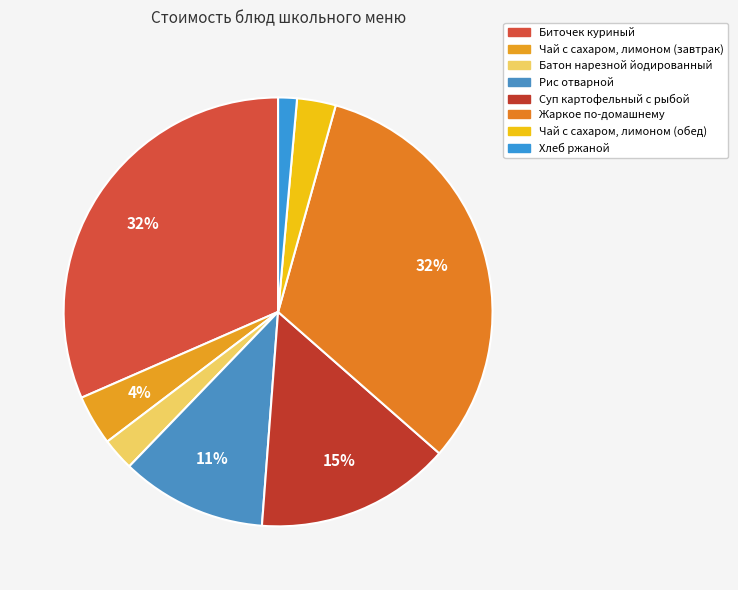

Which has a higher value, Хлеб ржаной or Биточек куриный?

Биточек куриный